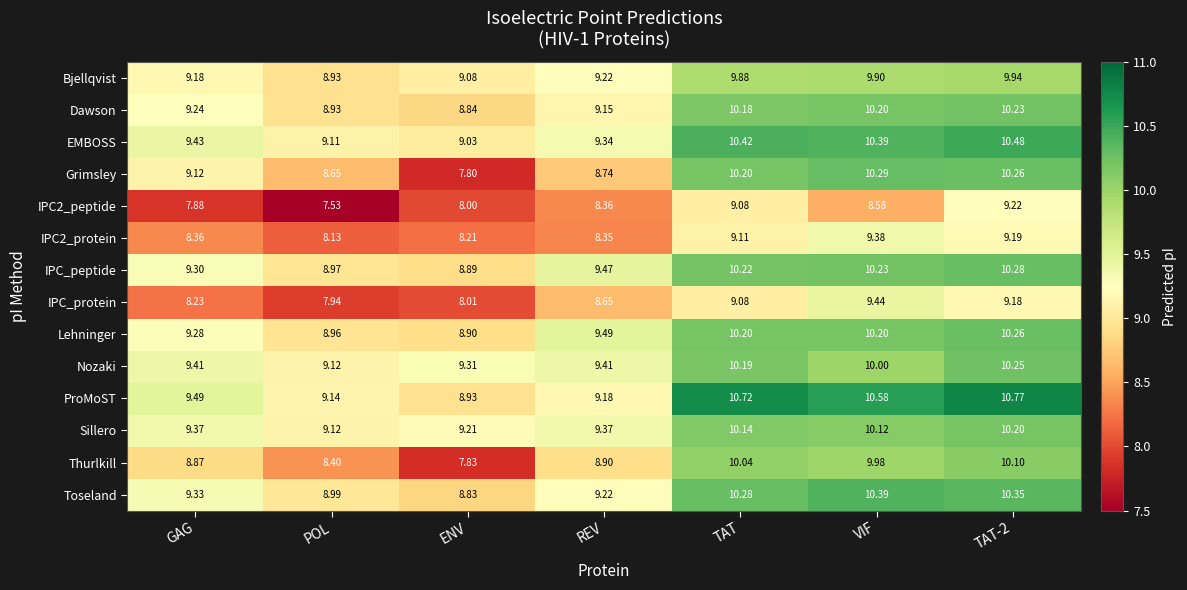

At which label is ProMoST closest to 9?

ENV